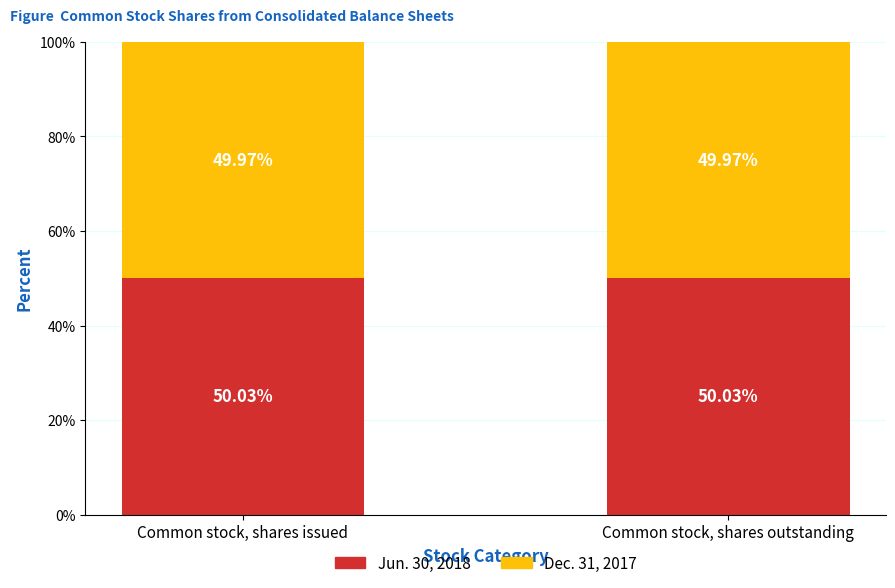

What is the sum of the Jun. 30, 2018 values at Common stock, shares issued and Common stock, shares outstanding?

100.1